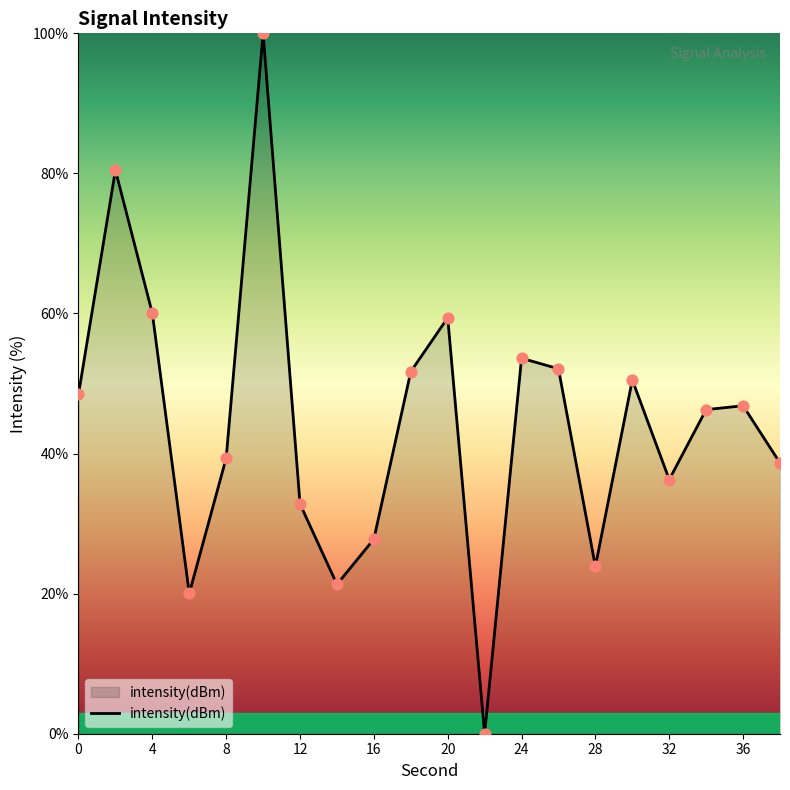

What is the difference between the maximum and minimum values?

100.0